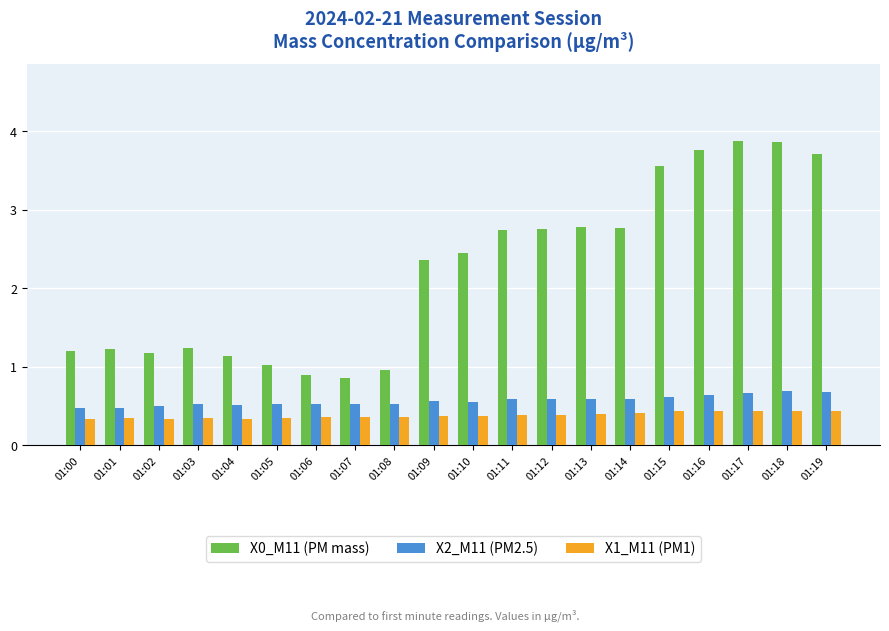

What is the minimum value for X0_M11 (PM mass)?

0.9